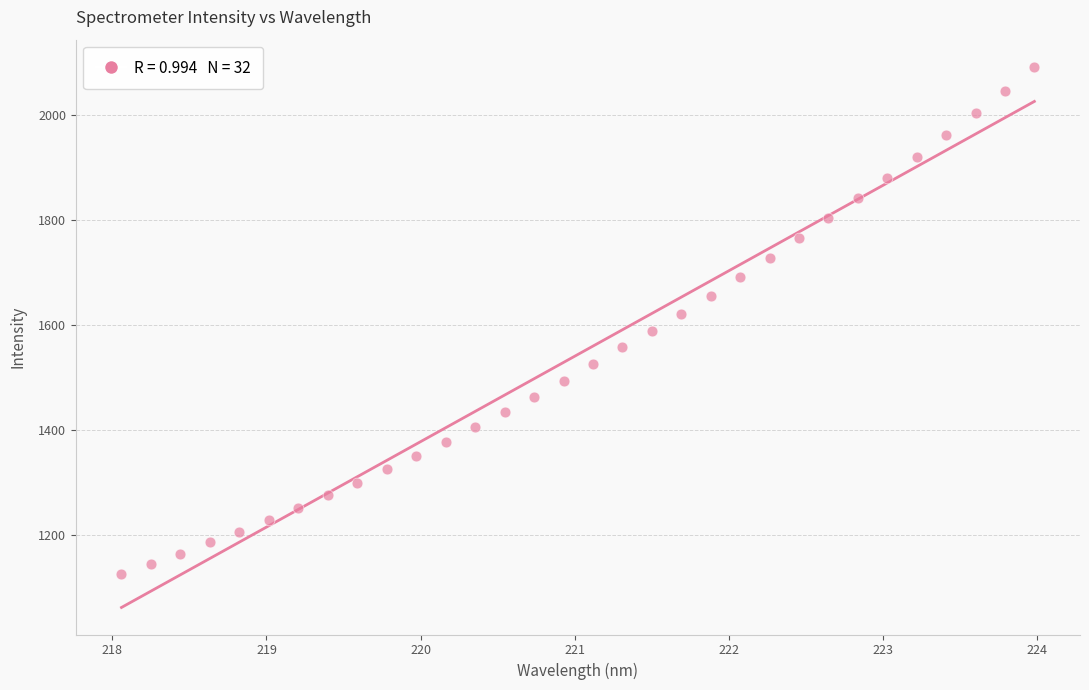

What is the range of X values (max minus min)?

5.9